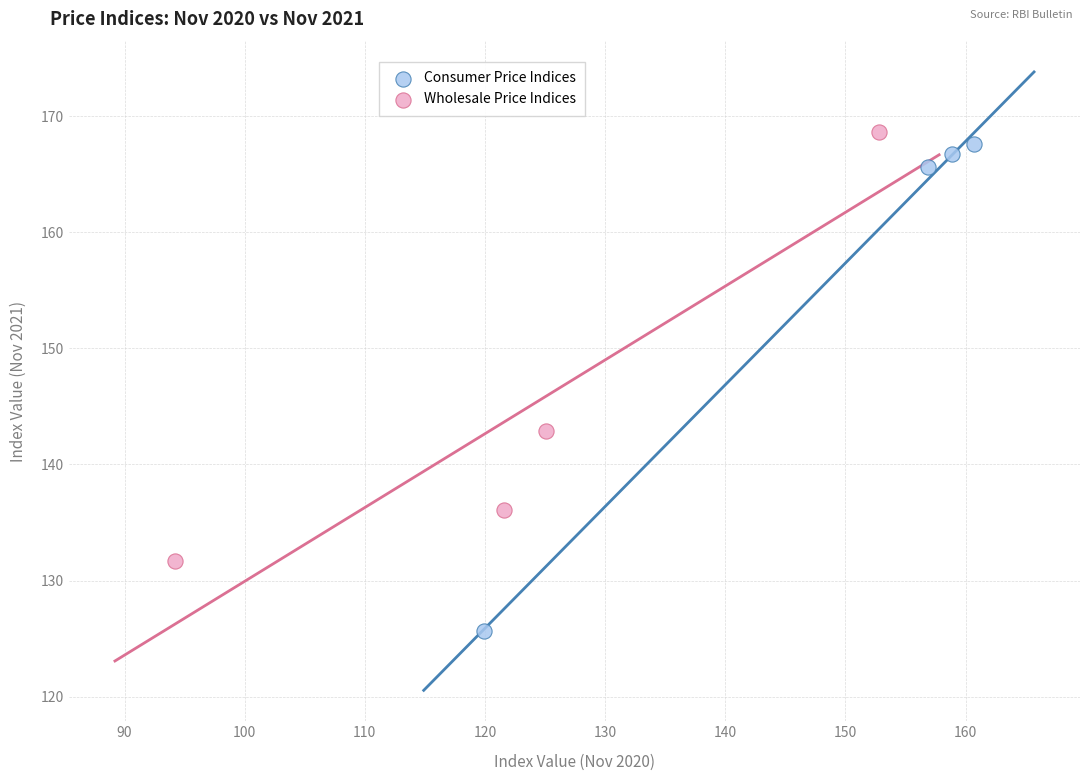

Which series contains the lowest Y value?

Consumer Price Indices